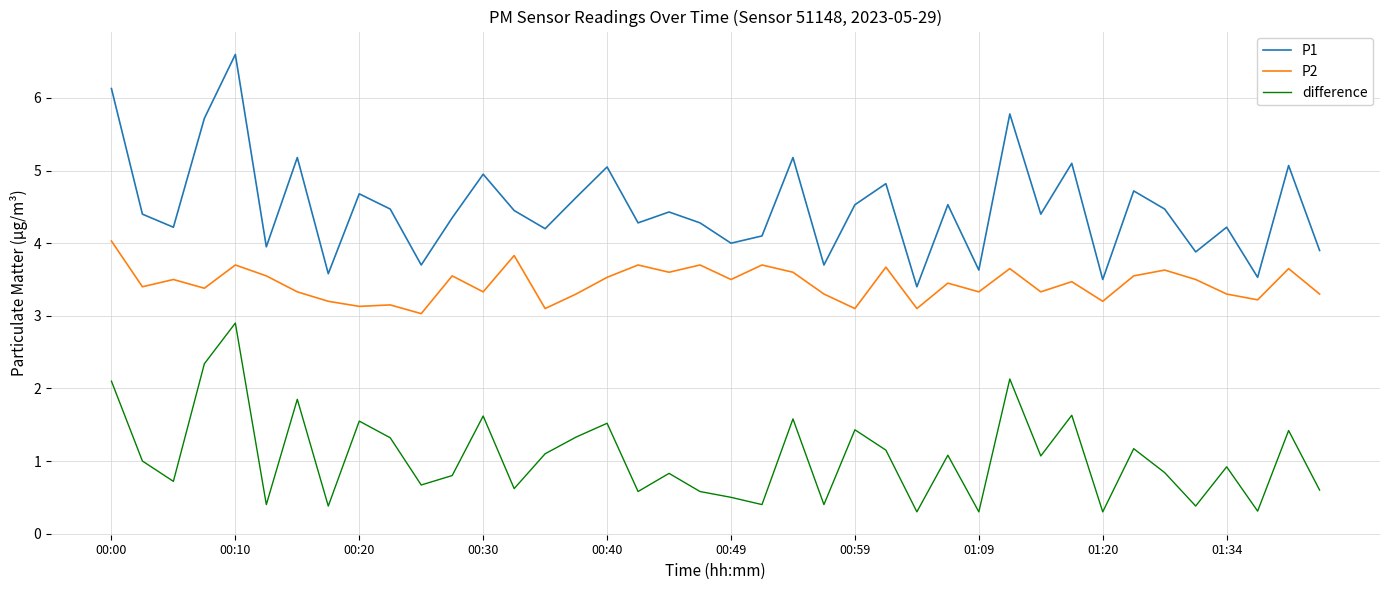

Which series has the largest range (max minus min)?

P1